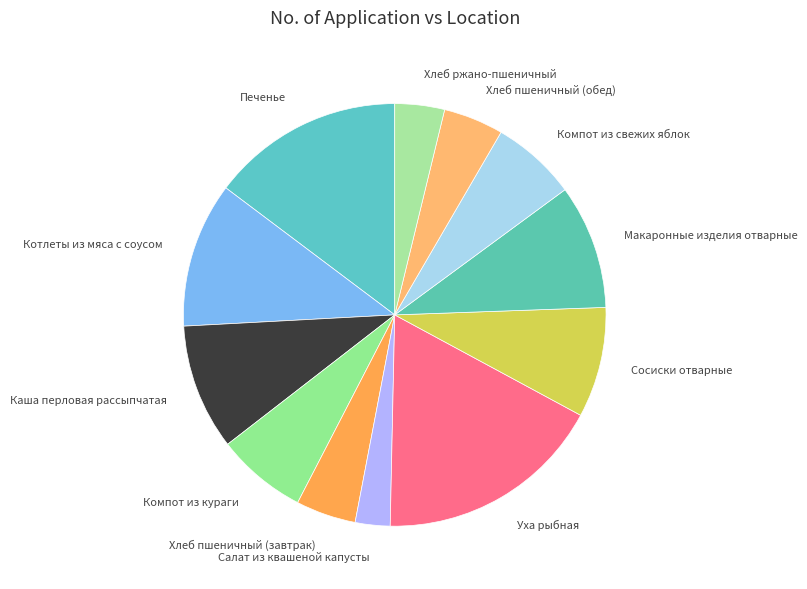

Does Хлеб пшеничный (обед) account for over 50% of the chart?

No